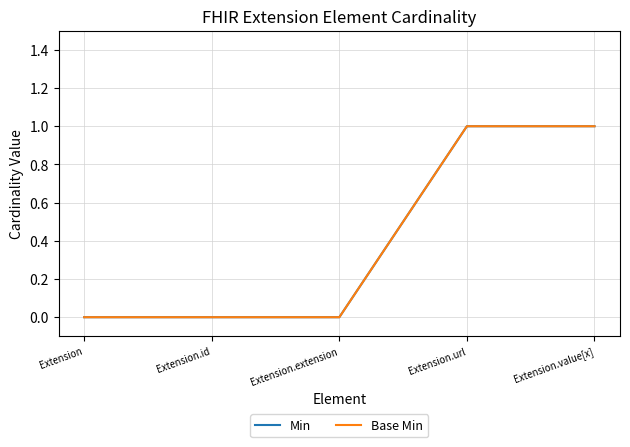

The Base Min series shows 1 at Extension.value[x]. True or false?

True